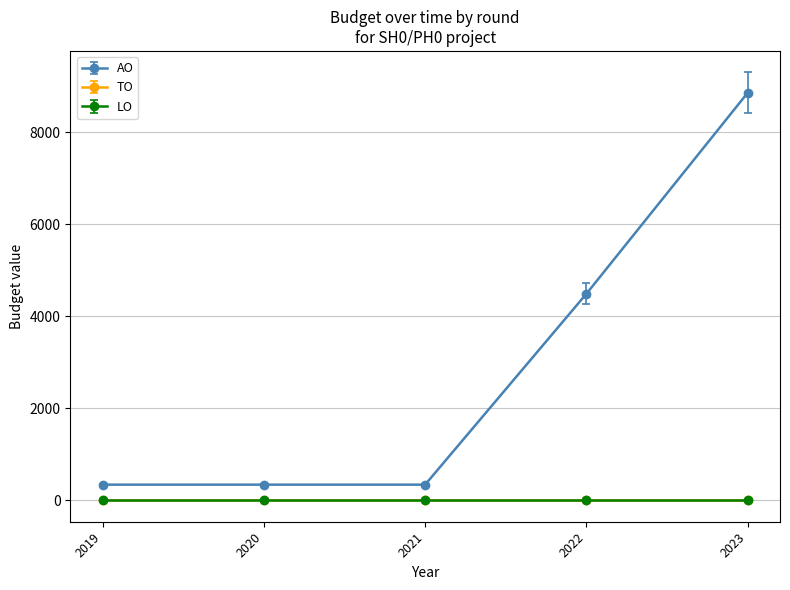

Reading left to right, what are all the values shown in this chart?

AO: 340	340	340	4491	8862
TO: 0	0	0	0	0
LO: 0	0	0	0	0